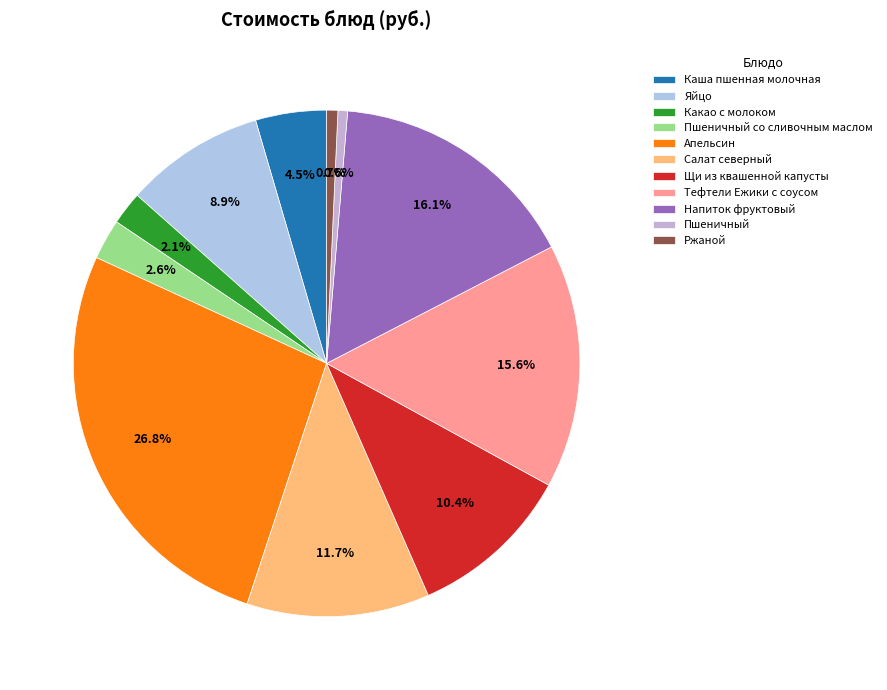

Rank the categories by value from lowest to highest.

Пшеничный, Ржаной, Какао с молоком, Пшеничный со сливочным маслом, Каша пшенная молочная, Яйцо, Щи из квашенной капусты, Салат северный, Тефтели Ежики с соусом, Напиток фруктовый, Апельсин